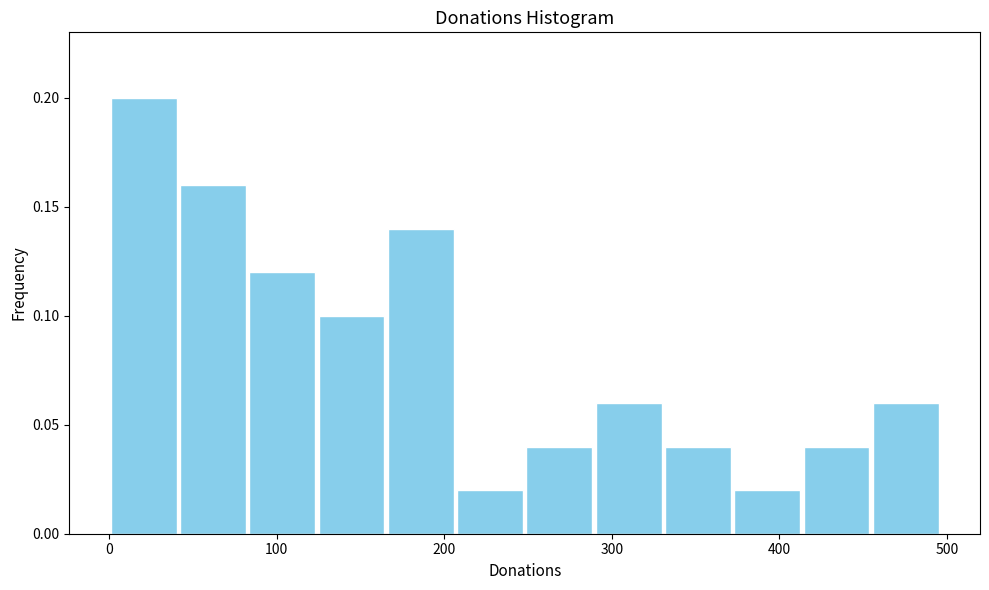

How tall is the bar that spans 40 to 80 on the x-axis? Neither the bar edges nor the heights are printed on the chart, so give them approximately, as read against the axes.

0.16